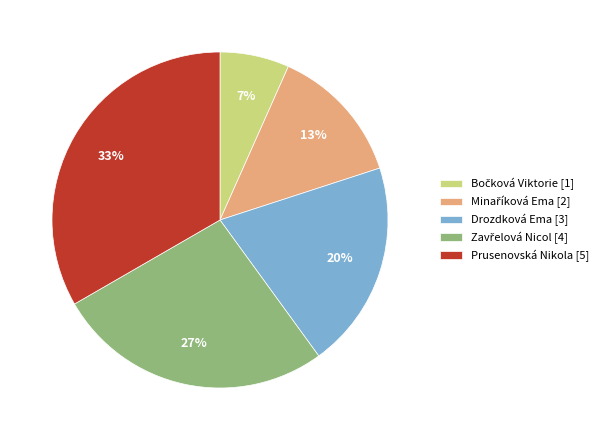

To the nearest percent, what portion does Drozdková Ema [3] represent?

20%